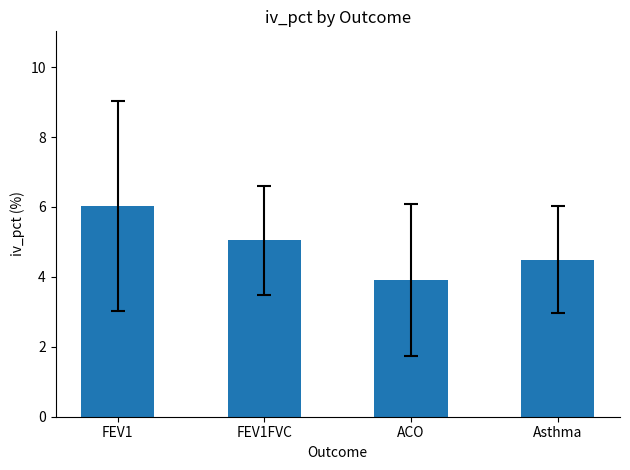

At which label does the data first exceed 5?

FEV1